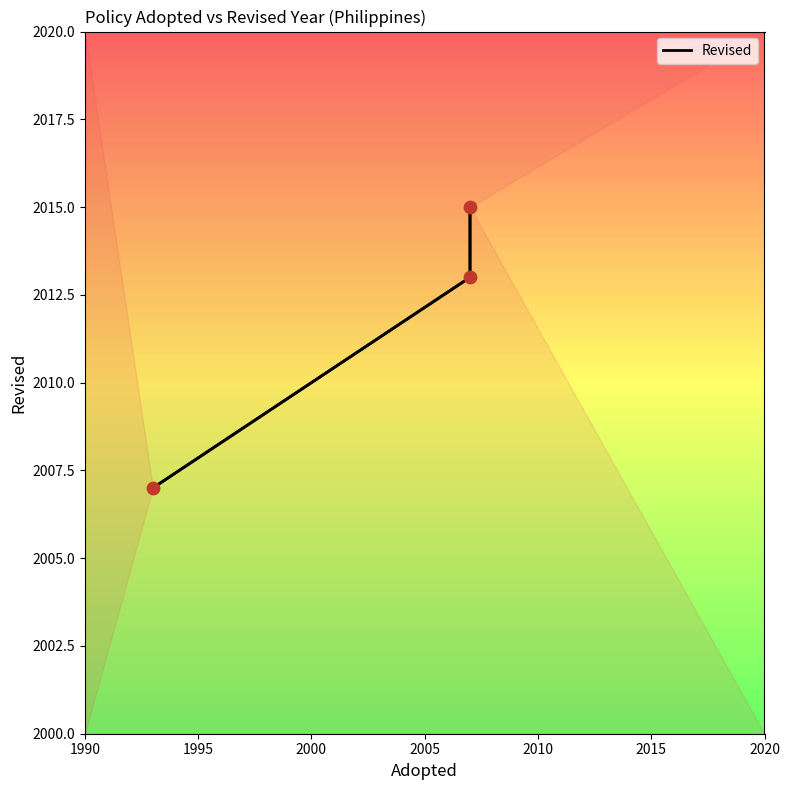

What is the ratio of the value at 1995 to the value at 2000?

1.0